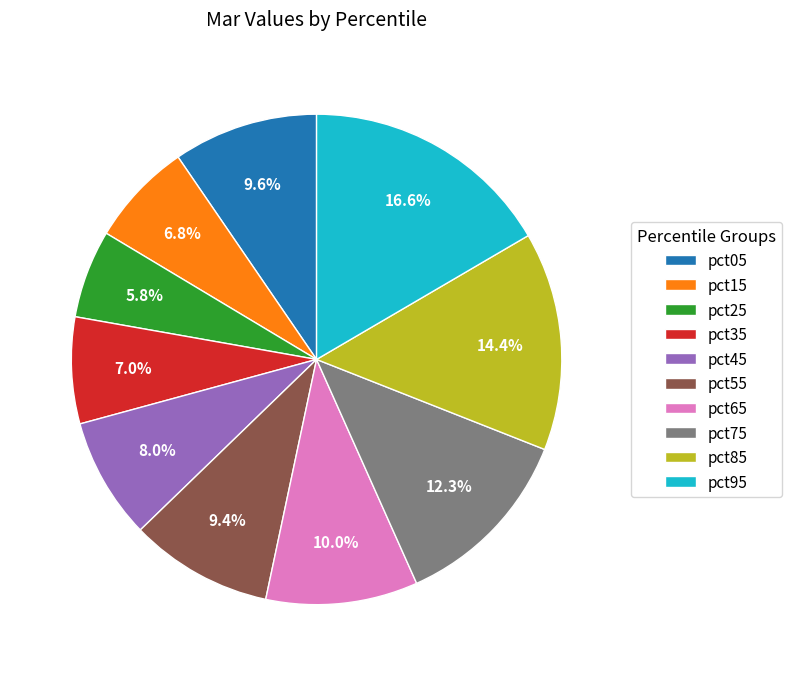

True or false: pct95 accounts for 17% of the total.

True